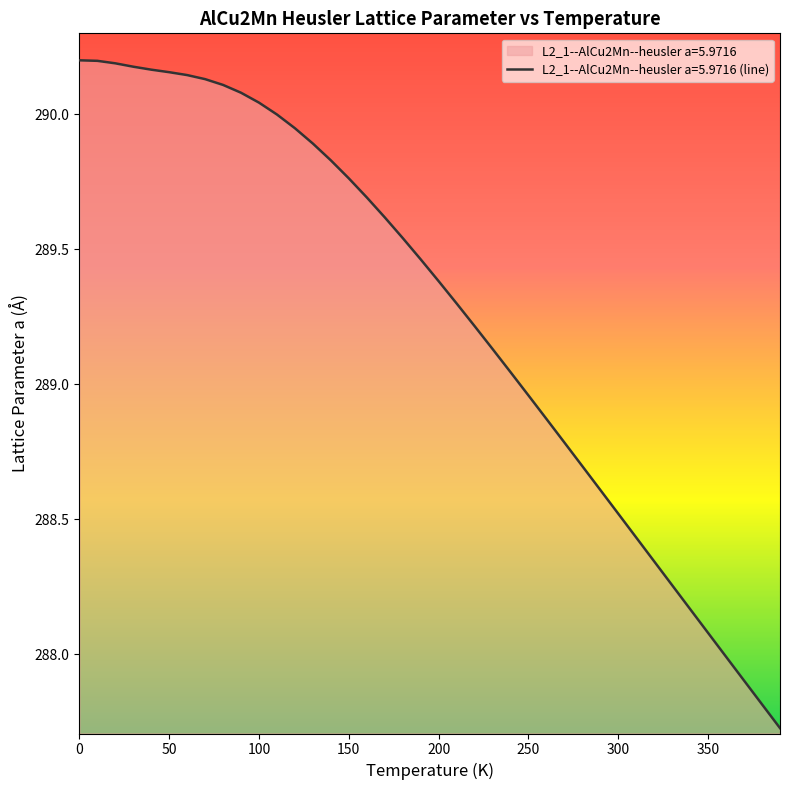

True or false: the data has more than 1 interior local peaks.

False